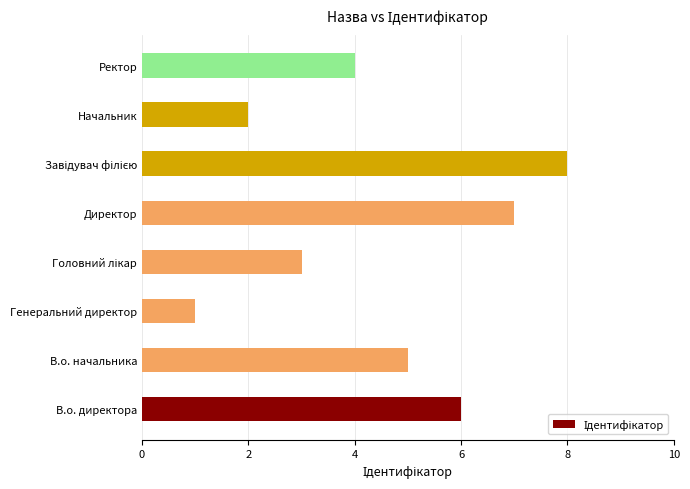

What is the difference between the values at Генеральний директор and Директор?

6